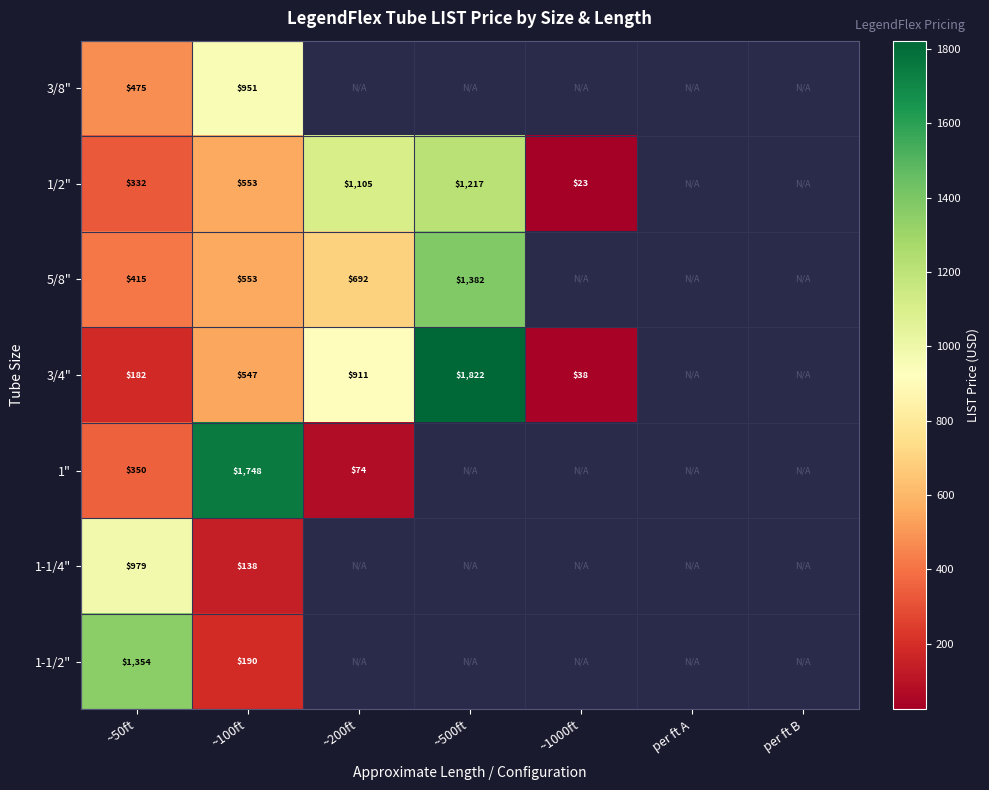

What is the difference between the maximum and minimum values in the 3/8" series?

475.4